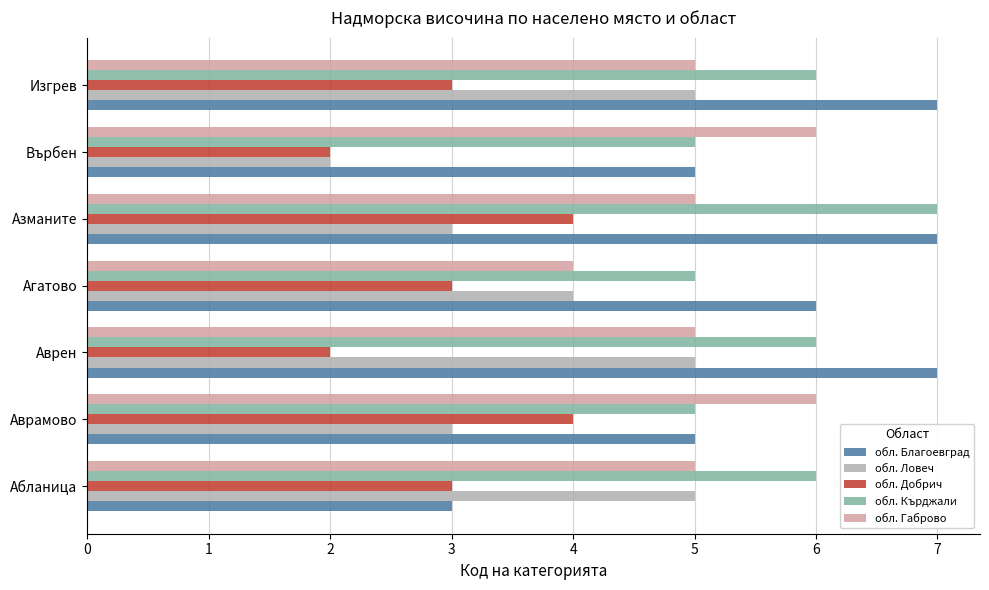

Which series has the widest spread of values?

обл. Благоевград